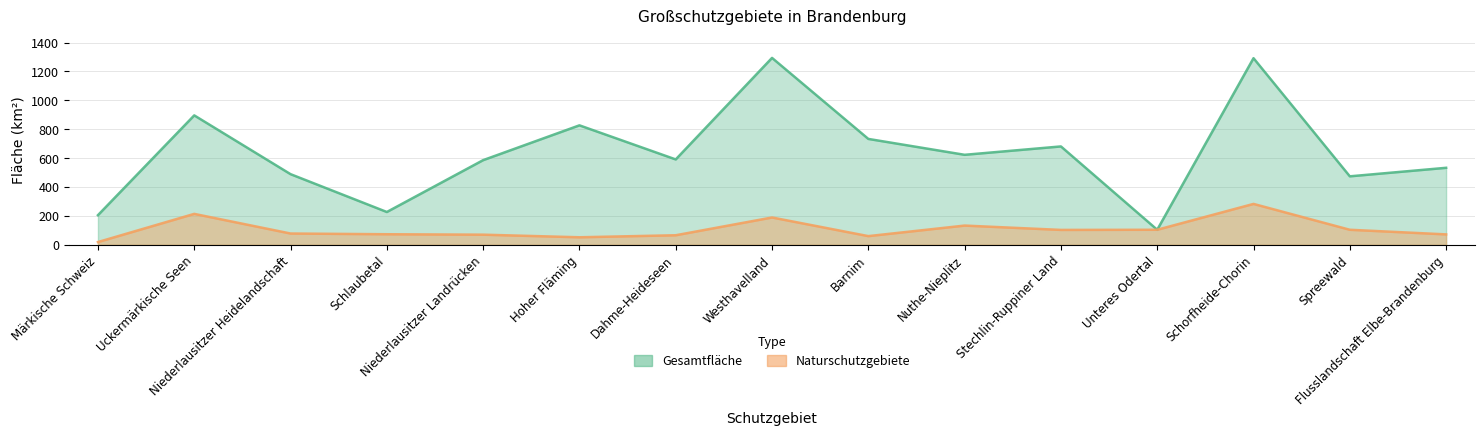

True or false: Gesamtfläche has a value of 101 at Niederlausitzer Heidelandschaft.

False